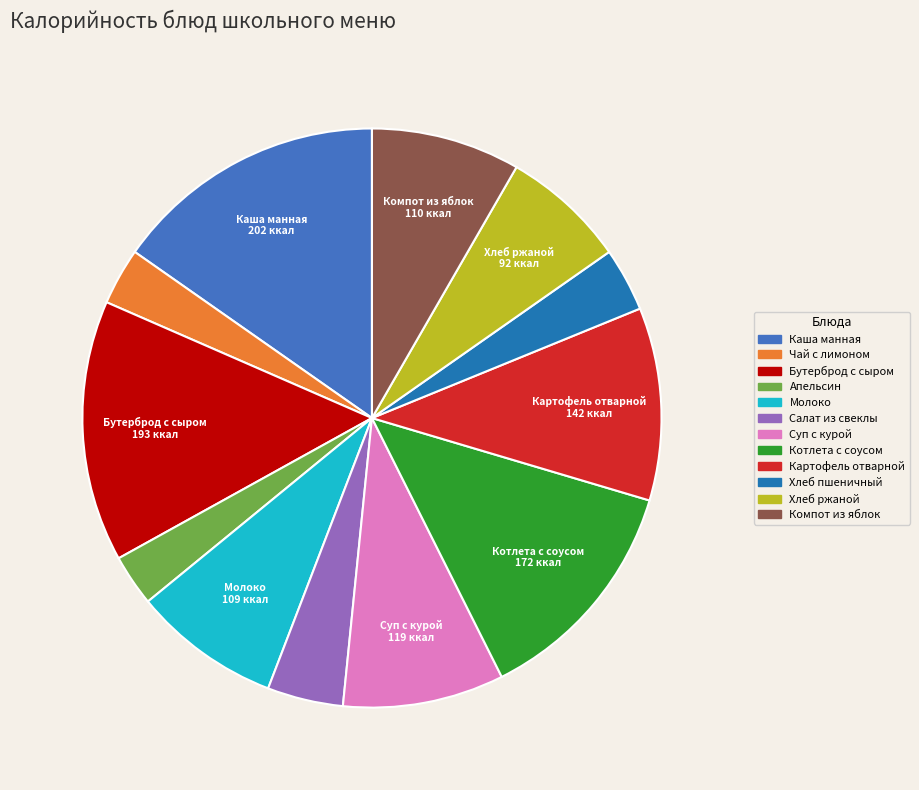

How many slices are in this pie chart?

12